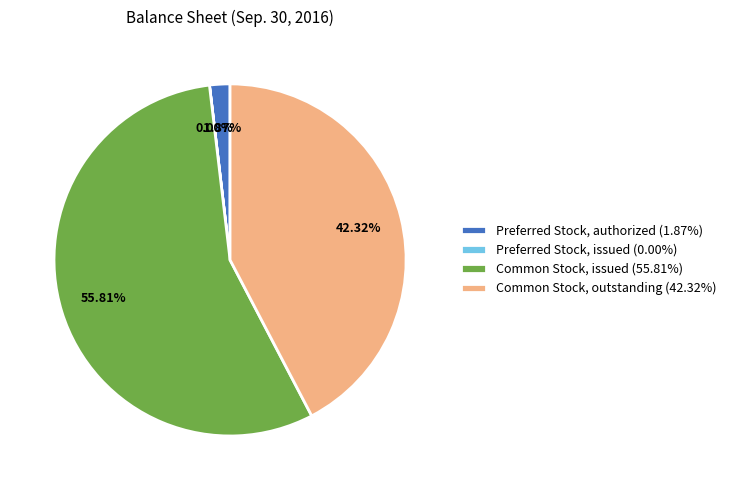

Does Common Stock, issued represent more than half of the total?

Yes